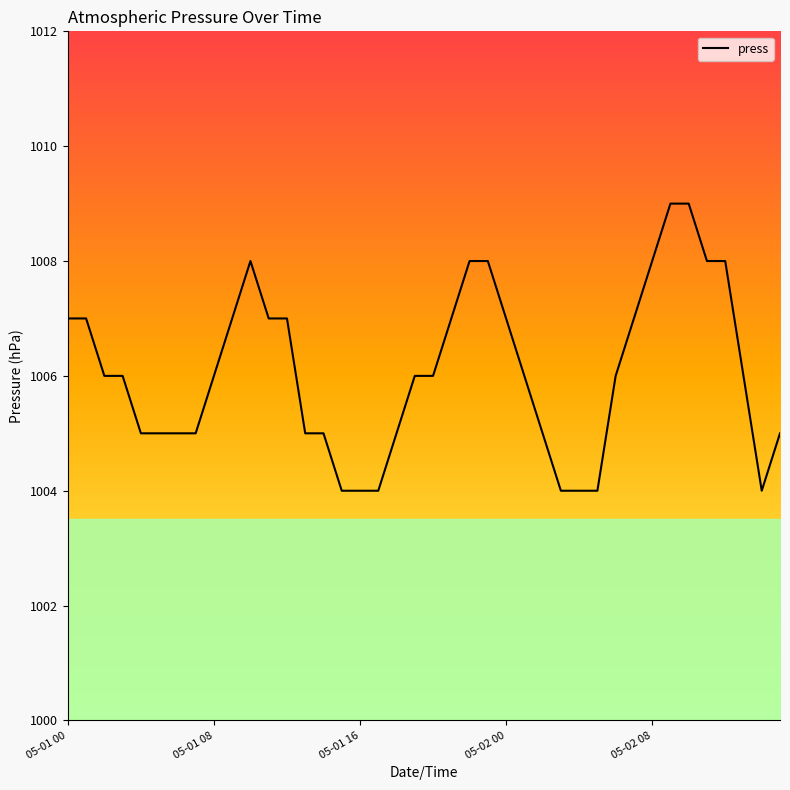

What is the smallest value displayed?

1004